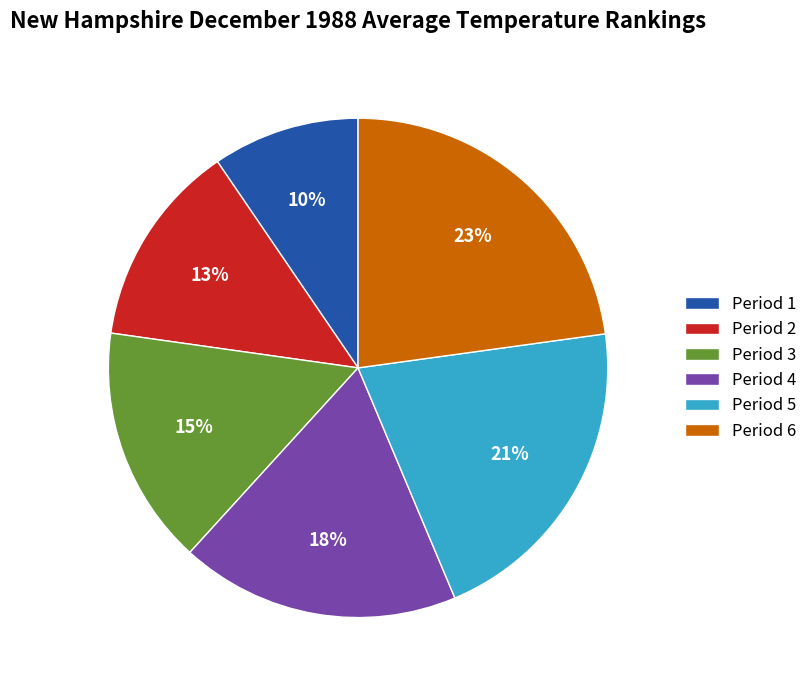

To the nearest percent, what is the average slice percentage?

17%